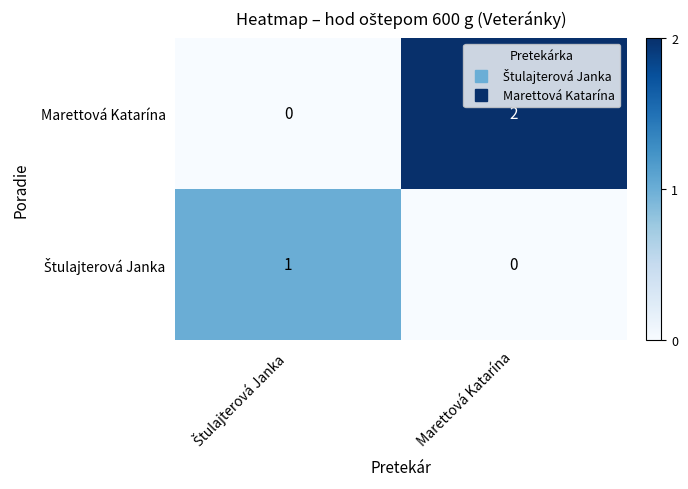

Which series has the largest total across all categories?

Marettová Katarína